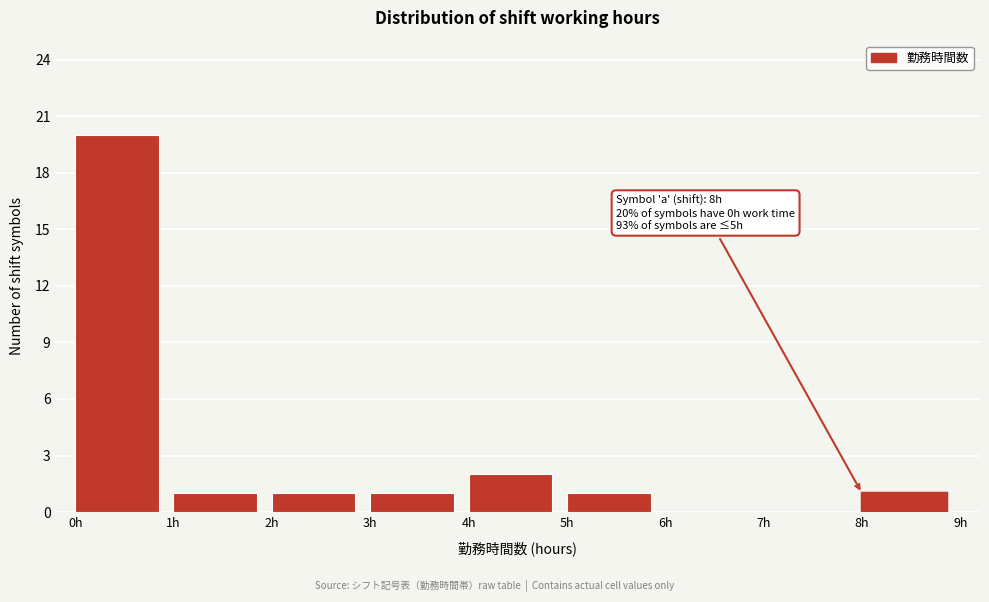

Over which range of the x-axis is the bar tallest?

0 to 1